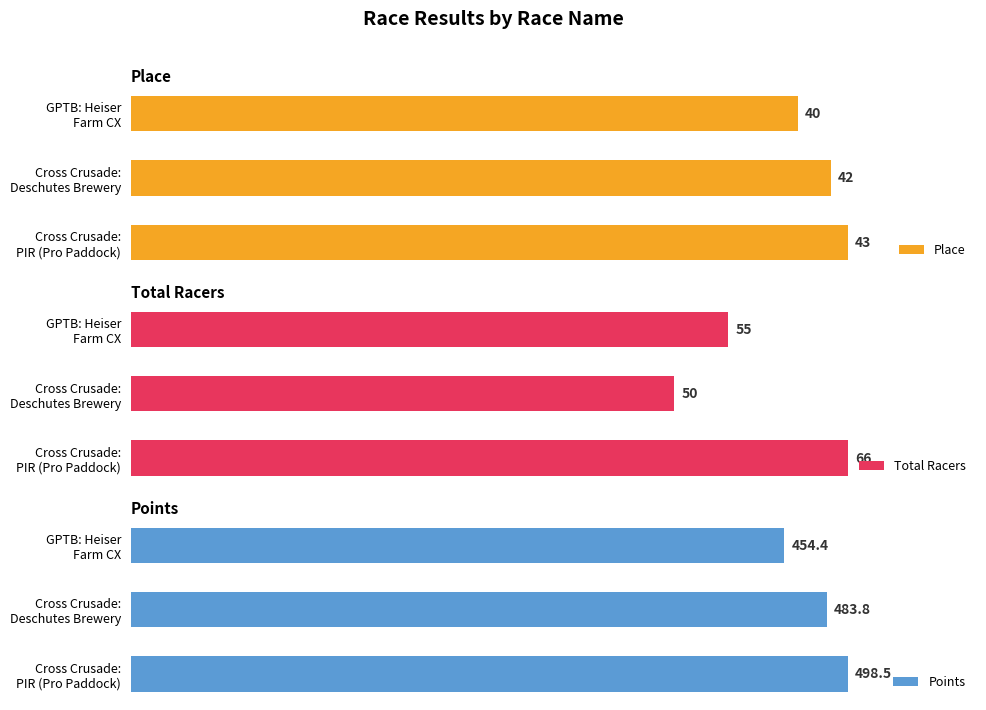

What is the difference between the highest and lowest values at Cross Crusade: PIR (Pro Paddock)?

455.5